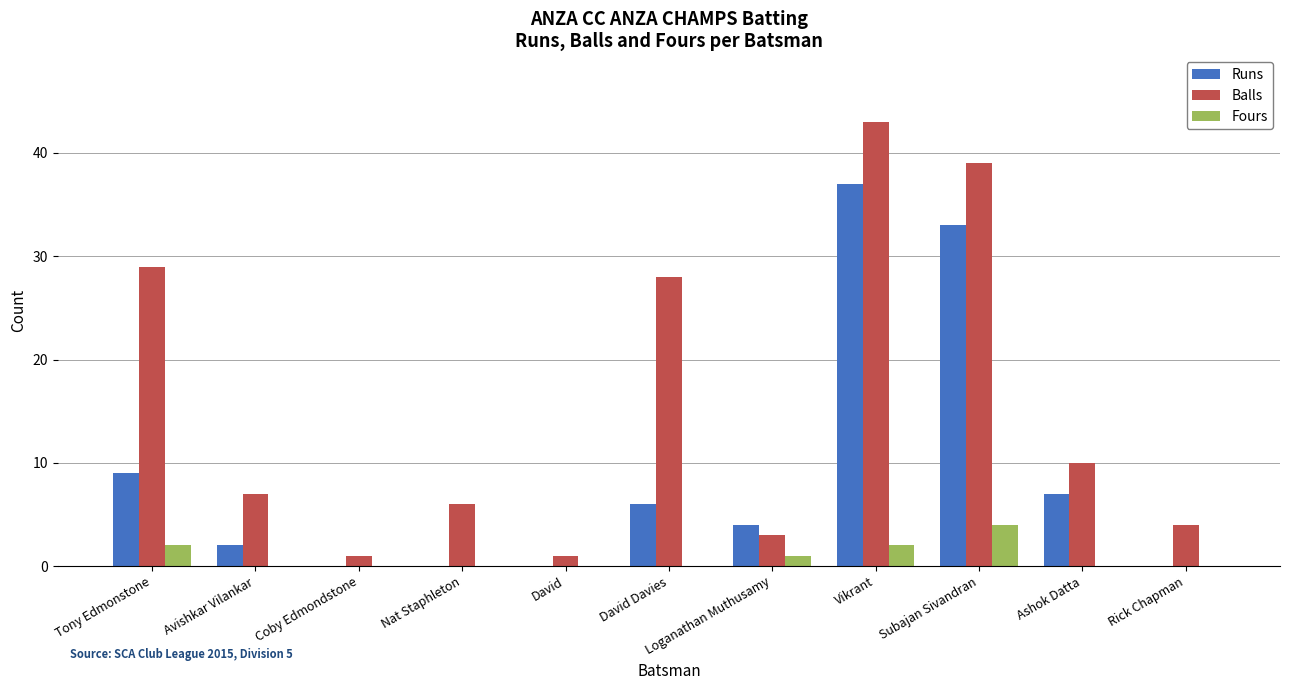

The Balls series shows 15 at Subajan Sivandran. True or false?

False